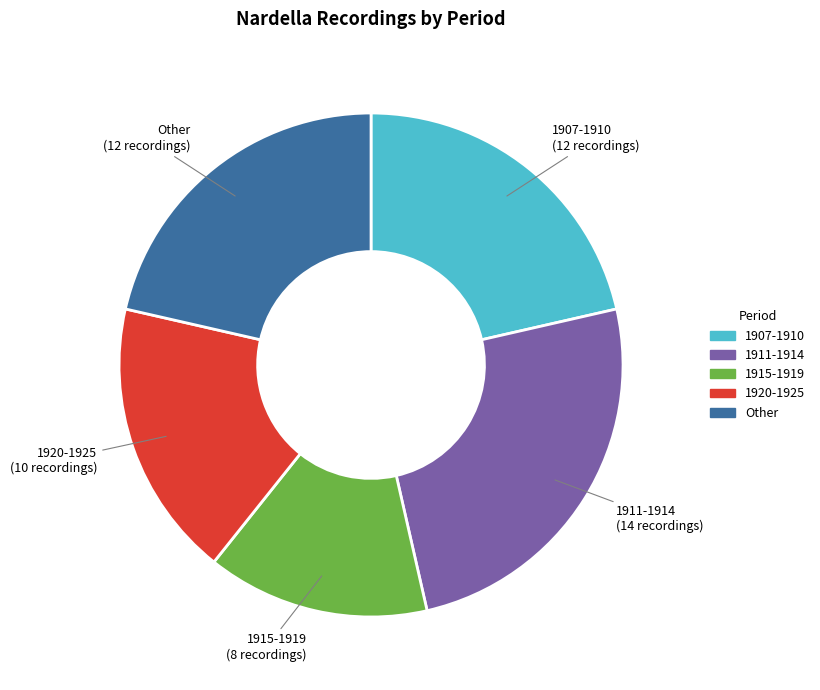

What is the ratio of the value at 1915-1919 to the value at 1911-1914?

0.6